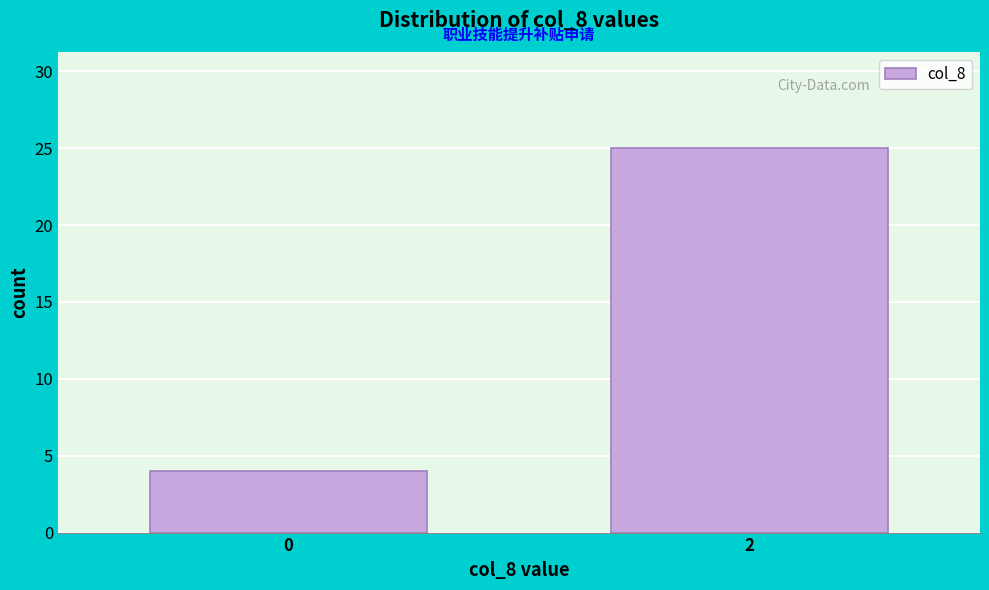

Reading left to right, transcribe all the data shown in this chart.

0=4	2=25